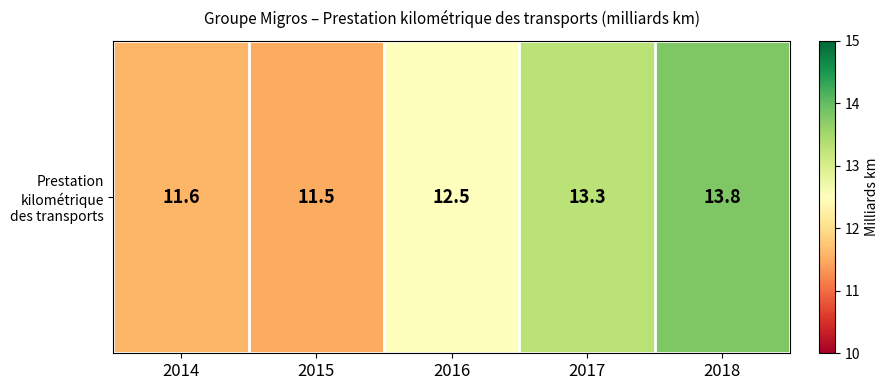

The chart shows a value of 6.2 at 2018. True or false?

False